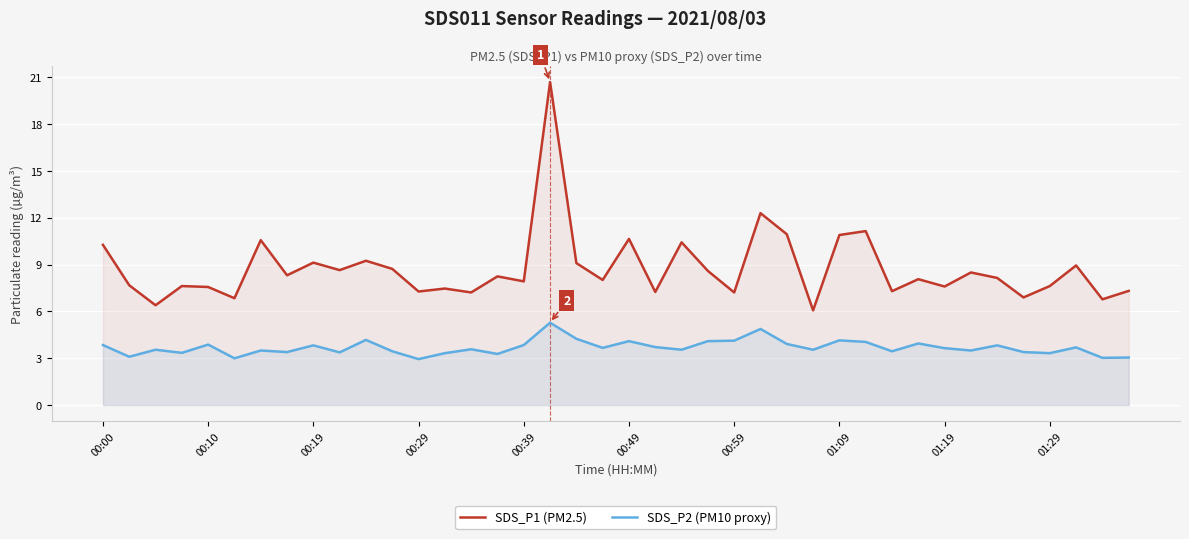

What is the smallest value displayed?

3.0